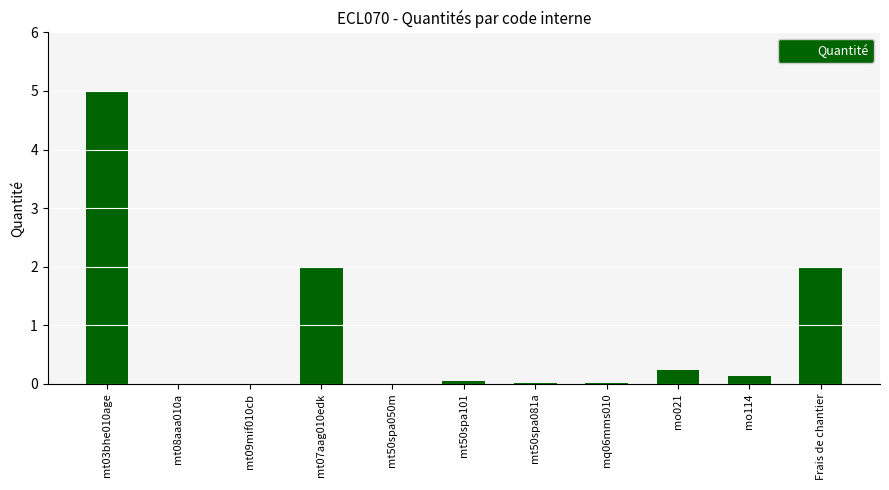

What is the maximum value shown in the chart?

5.0